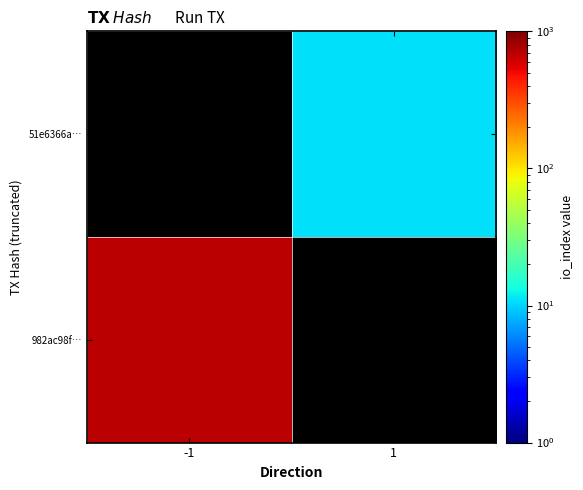

Rank the categories by 51e6366a… value from highest to lowest.

-1, 1